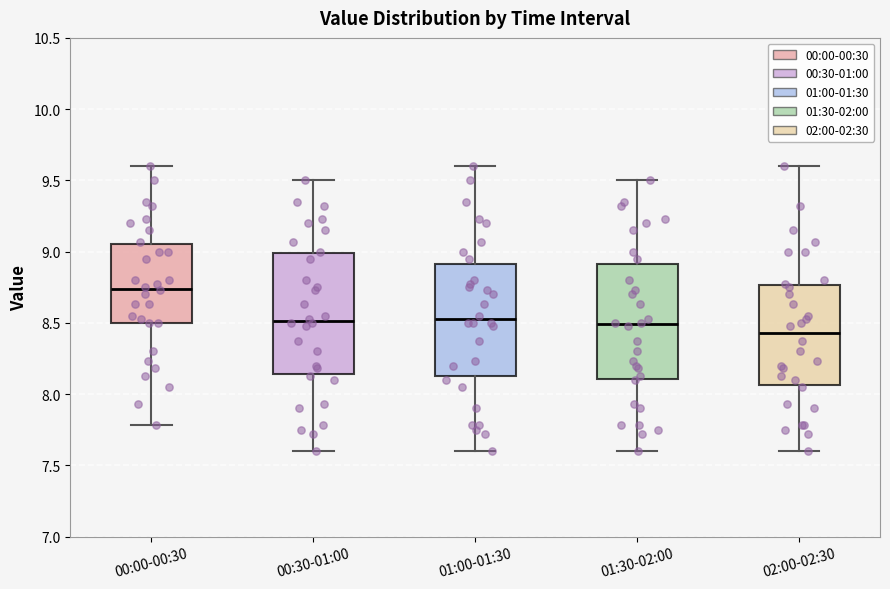

Reading left to right, read every box against the y-axis: the position of its median line, the range the box covers, and the ends of its whiskers. The values are not printed on the chart, so give them approximately, as read against the axis.

00:00-00:30: median 8.75, box 8.50 to 9.05, whiskers 7.80 to 9.60
00:30-01:00: median 8.50, box 8.15 to 9.00, whiskers 7.60 to 9.50
01:00-01:30: median 8.55, box 8.15 to 8.90, whiskers 7.60 to 9.60
01:30-02:00: median 8.50, box 8.10 to 8.90, whiskers 7.60 to 9.50
02:00-02:30: median 8.45, box 8.05 to 8.75, whiskers 7.60 to 9.60